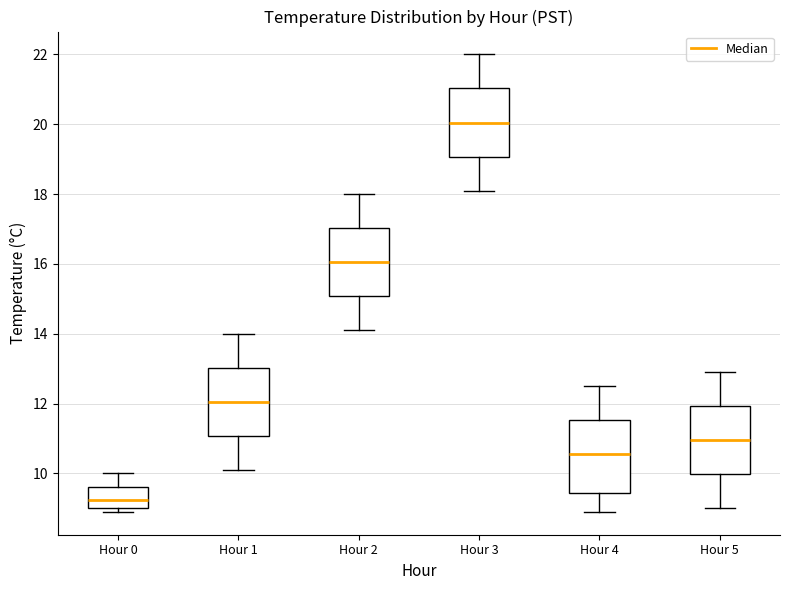

Reading left to right, transcribe this box plot: for each box, give where its median line is, the range the box spans, and where its two whiskers end, as read against the y-axis. The values are not printed on the chart, so give them approximately, as read against the axis.

Hour 0: median 9.2, box 9.0 to 9.6, whiskers 9.0 (just below the box's lower edge) to 10.0
Hour 1: median 12.0, box 11.0 to 13.0, whiskers 10.2 to 14.0
Hour 2: median 16.0, box 15.0 to 17.0, whiskers 14.2 to 18.0
Hour 3: median 20.0, box 19.0 to 21.0, whiskers 18.2 to 22.0
Hour 4: median 10.6, box 9.4 to 11.6, whiskers 9.0 to 12.6
Hour 5: median 11.0, box 10.0 to 12.0, whiskers 9.0 to 13.0